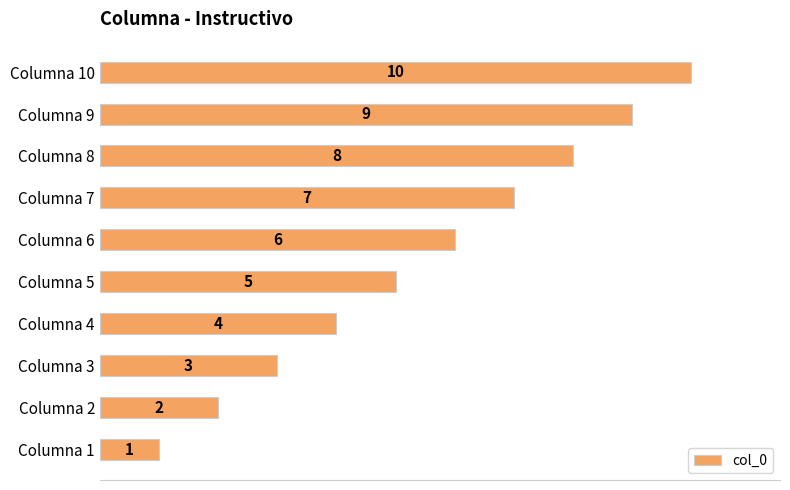

How many values are between 3 and 8?

6